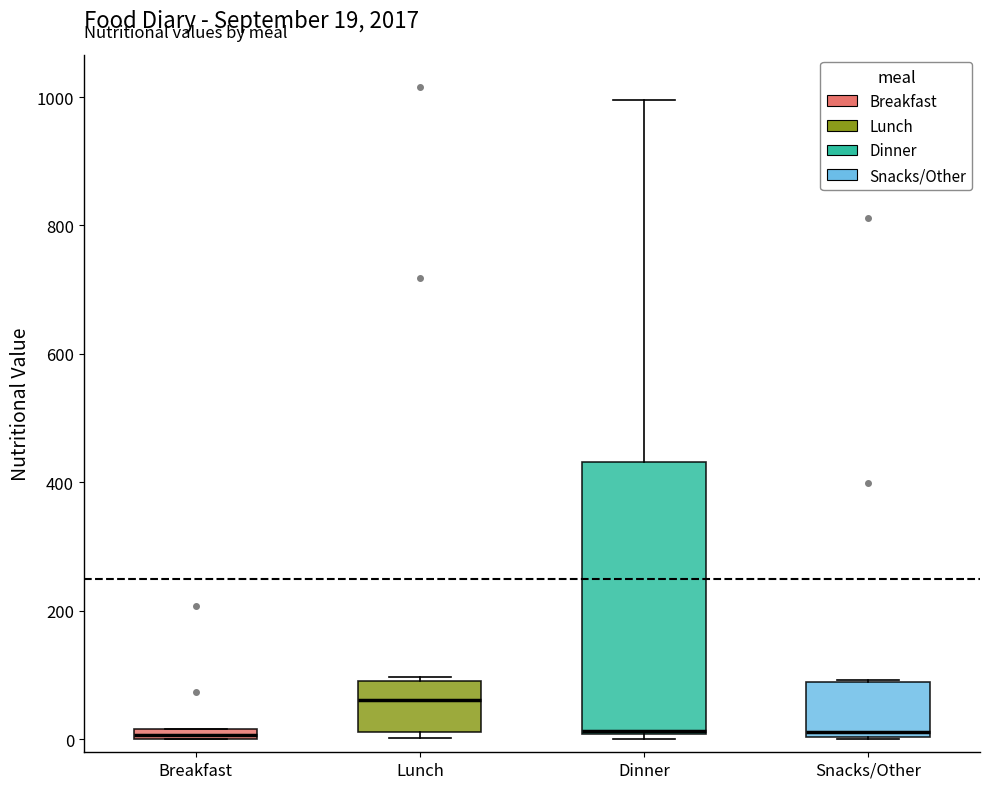

Which box is the tallest, from its lower edge to its upper edge?

Dinner